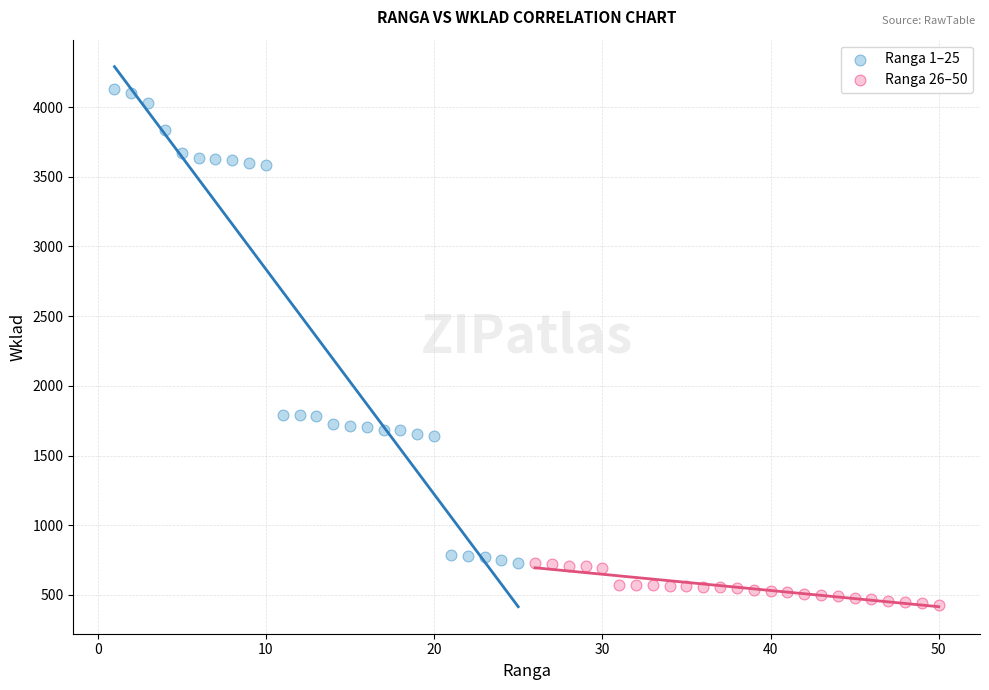

Which series has the largest Y range (max minus min)?

Ranga 1–25